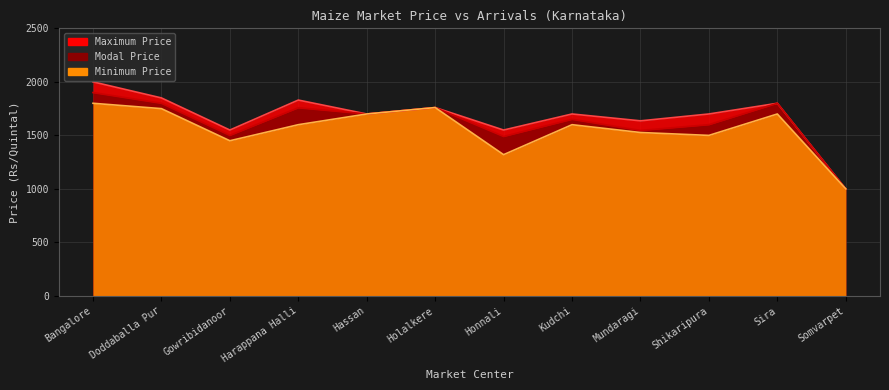

Reading right to left, list all the values displayed in this chart.

Modal Price: Somvarpet=1000	Sira=1800	Shikaripura=1600	Mundaragi=1546	Kudchi=1650	Honnali=1490	Holalkere=1760	Hassan=1700	Harappana Halli=1758	Gowribidanoor=1500	Doddaballa Pur=1800	Bangalore=1900
Minimum Price: Somvarpet=1000	Sira=1700	Shikaripura=1500	Mundaragi=1527	Kudchi=1600	Honnali=1320	Holalkere=1760	Hassan=1700	Harappana Halli=1600	Gowribidanoor=1450	Doddaballa Pur=1750	Bangalore=1800
Maximum Price: Somvarpet=1000	Sira=1800	Shikaripura=1700	Mundaragi=1636	Kudchi=1700	Honnali=1550	Holalkere=1760	Hassan=1700	Harappana Halli=1830	Gowribidanoor=1550	Doddaballa Pur=1850	Bangalore=2000